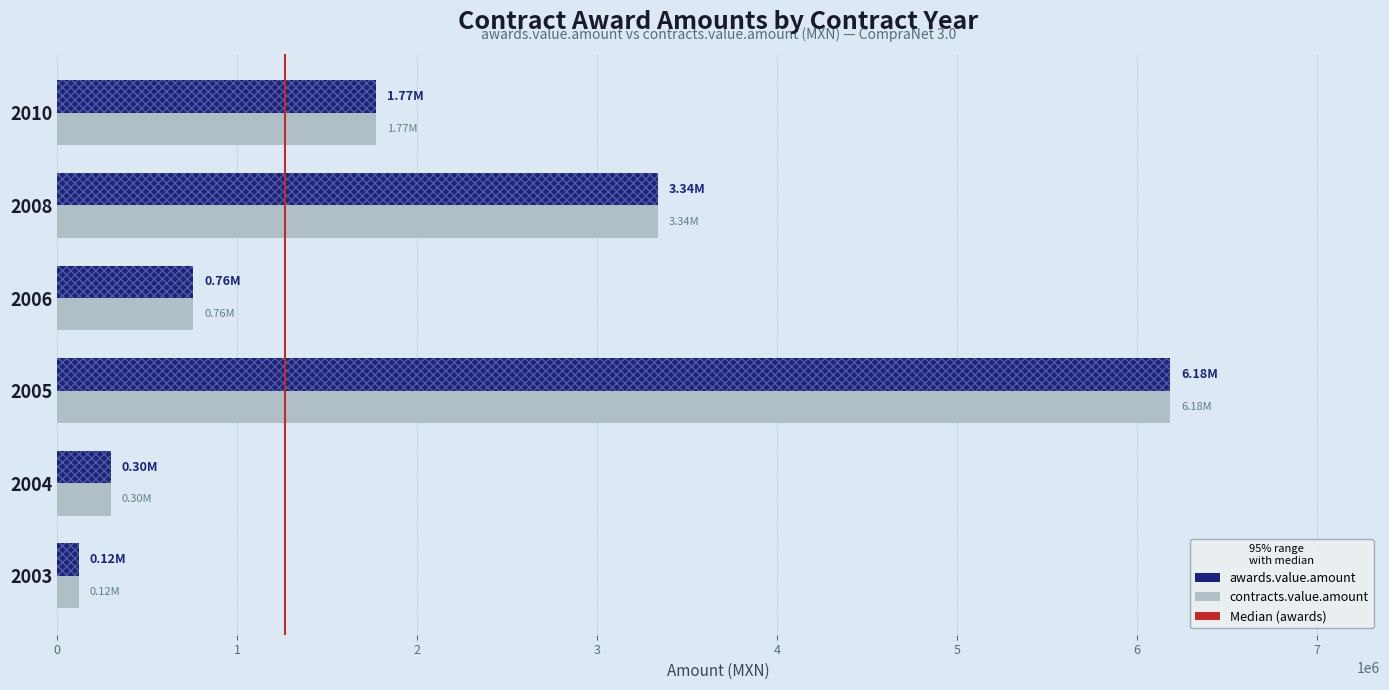

Which series has the largest total across all categories?

awards.value.amount